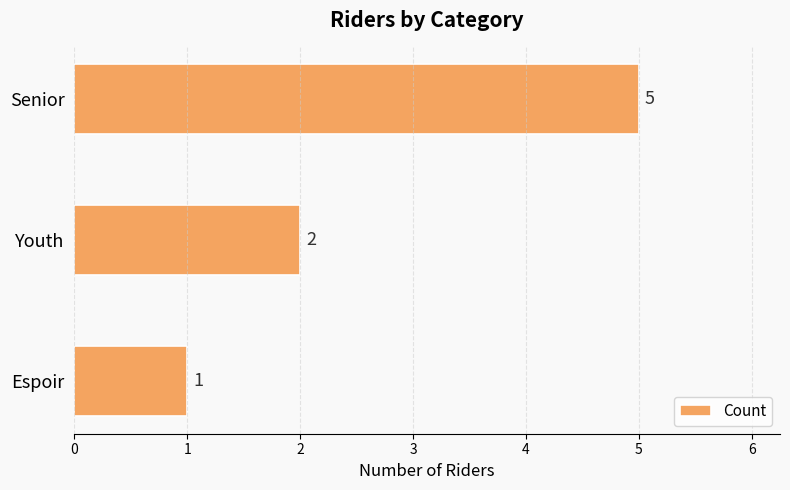

Rank the categories by value from highest to lowest.

Senior, Youth, Espoir